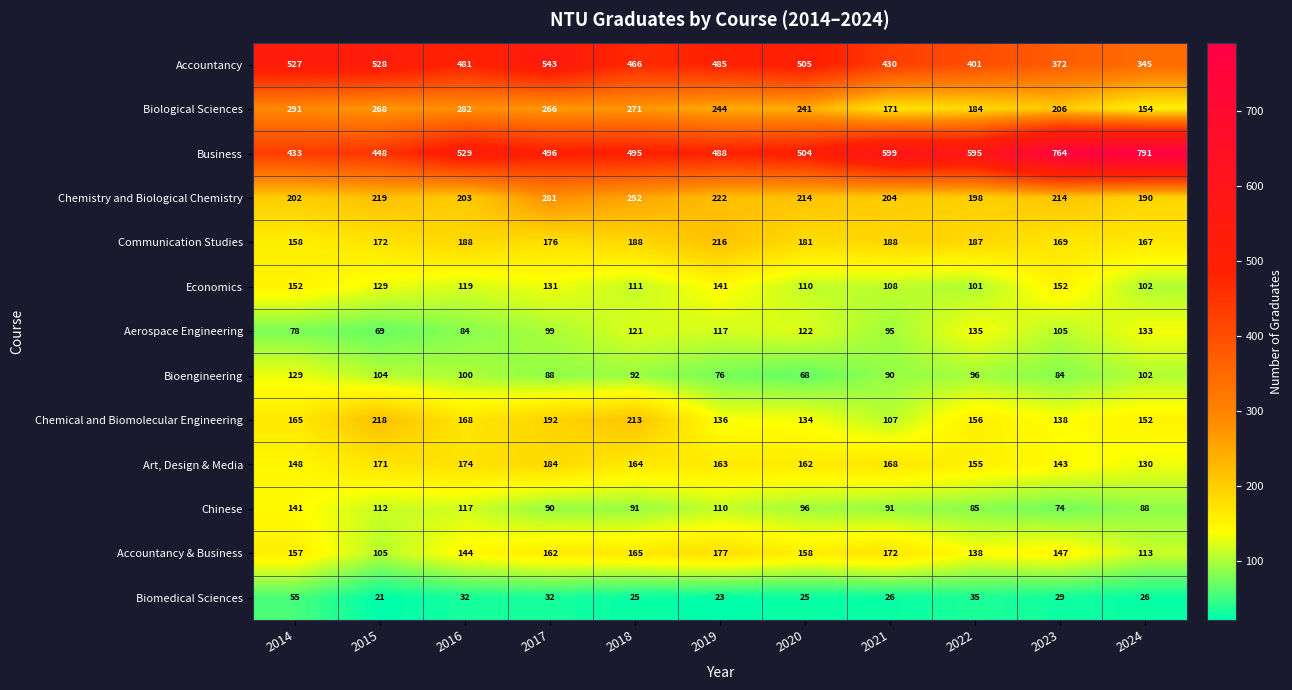

What is the difference between the second highest and second lowest values in the Economics series?

50